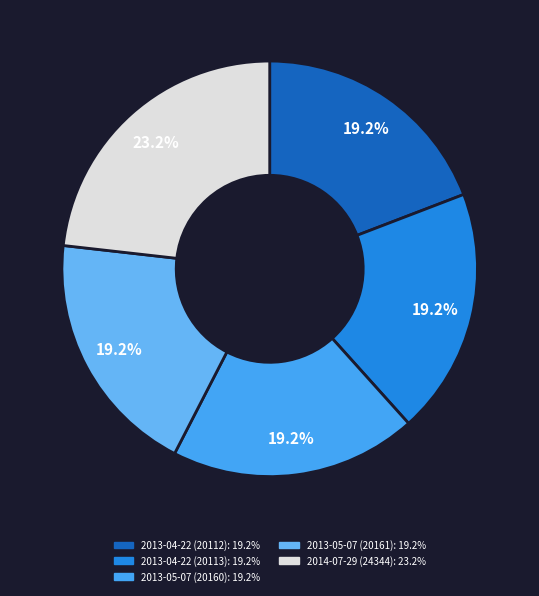

How many segments does this pie chart have?

5